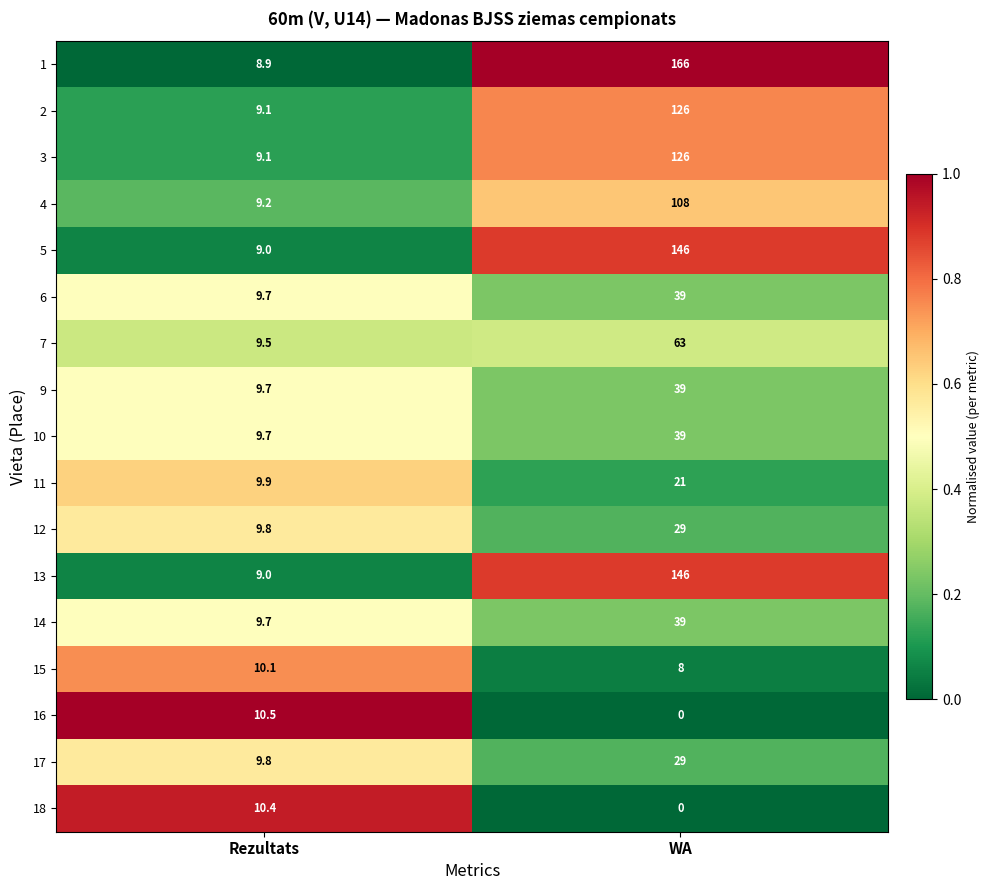

At which label is 13 closest to 77?

Rezultats